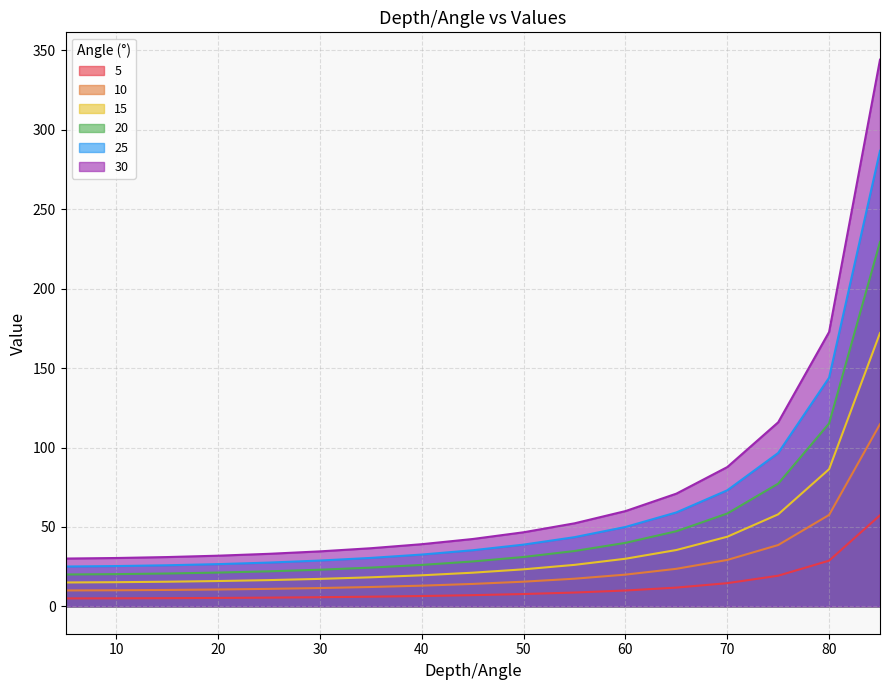

What is the sum of all 20 values?

840.1